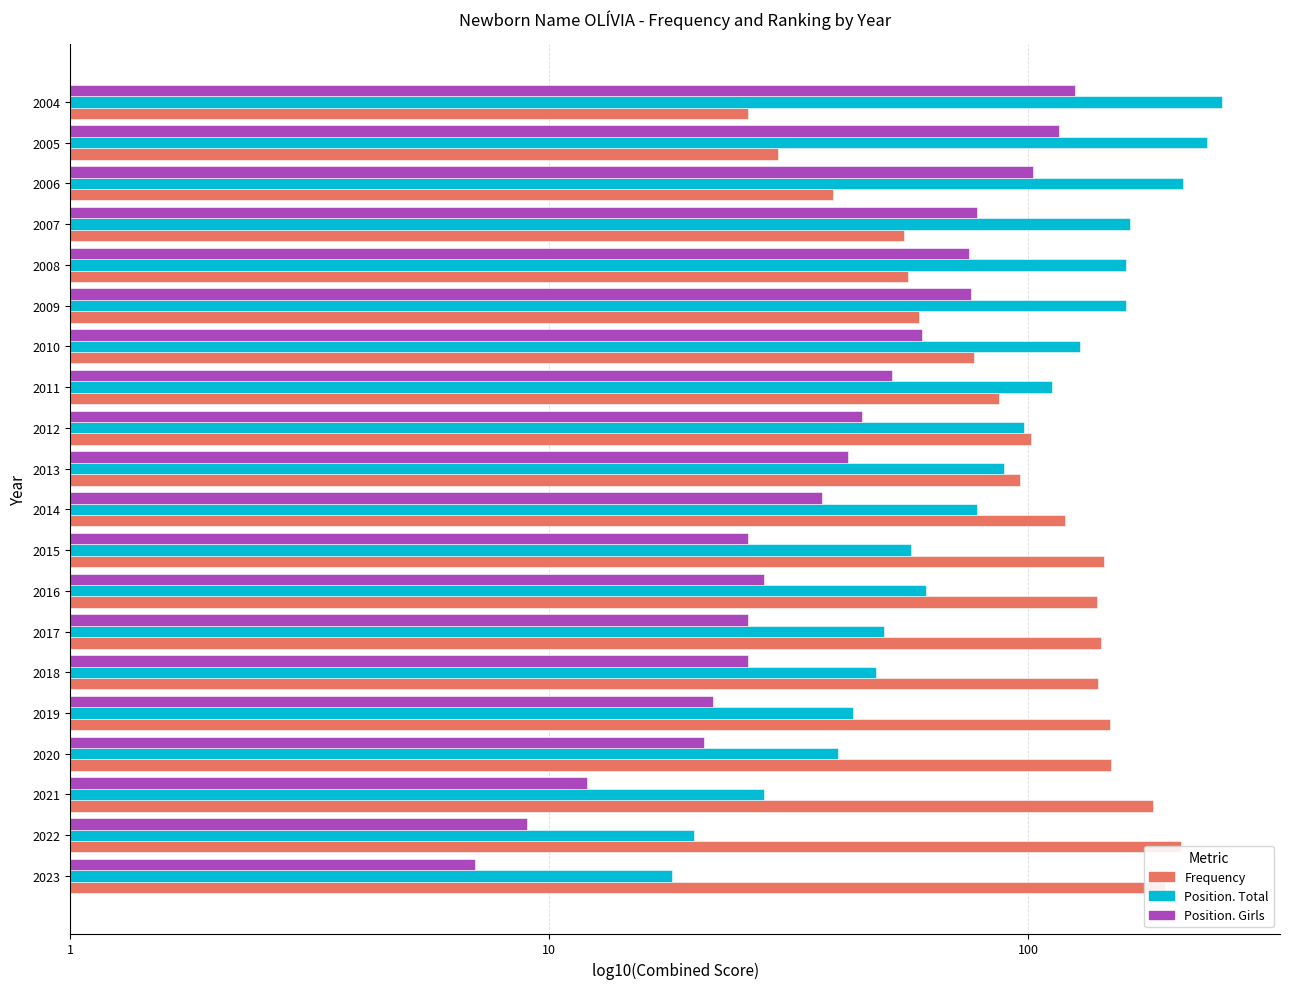

Is the value of Position. Total at 16 greater than the value of Frequency at 5?

Yes